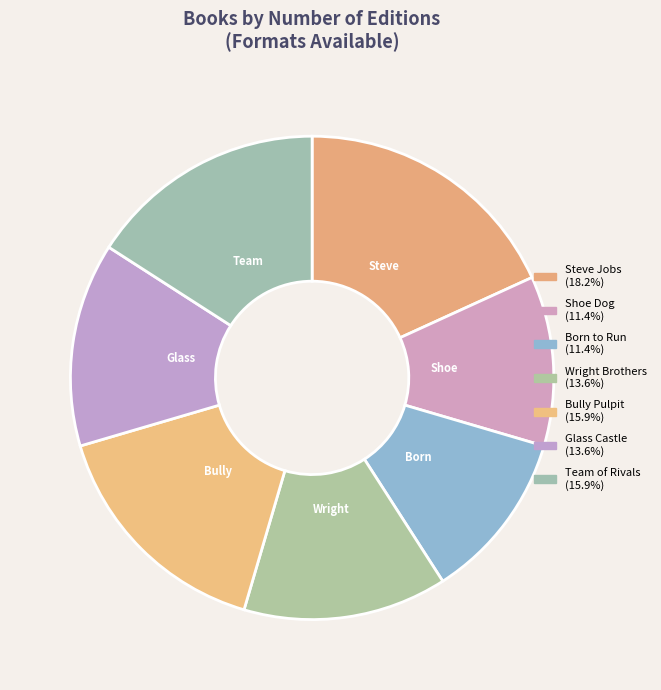

What portion of the pie excludes Shoe Dog?

88.6%